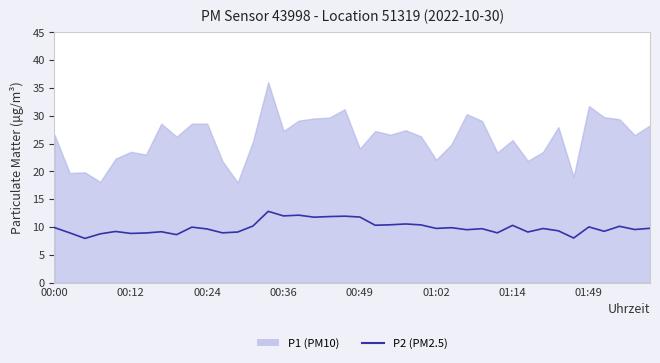

What is the difference between the maximum and minimum values?

4.9